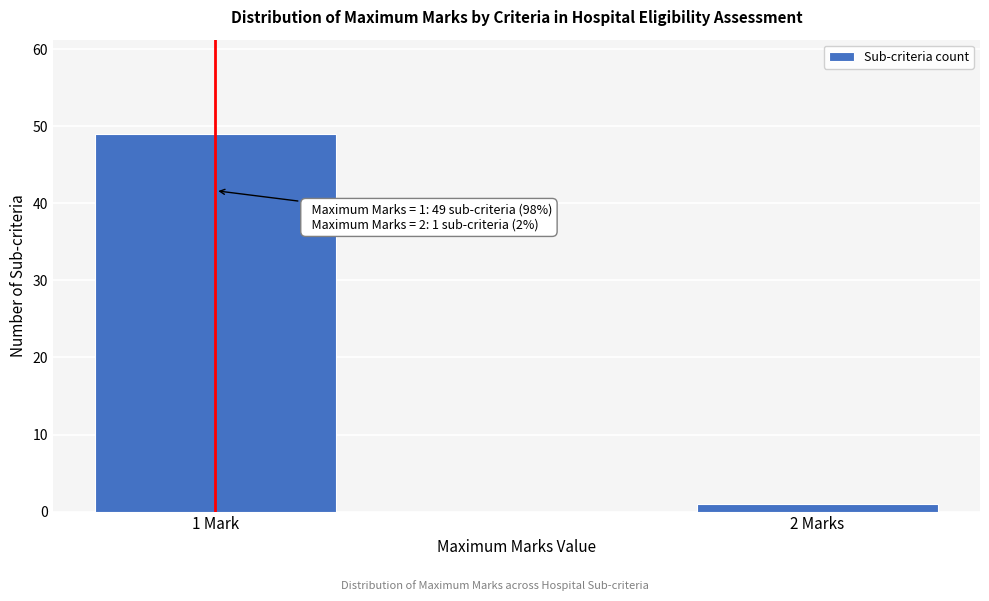

Reading left to right, what are all the values shown in this chart?

1 Mark=49	2 Marks=1